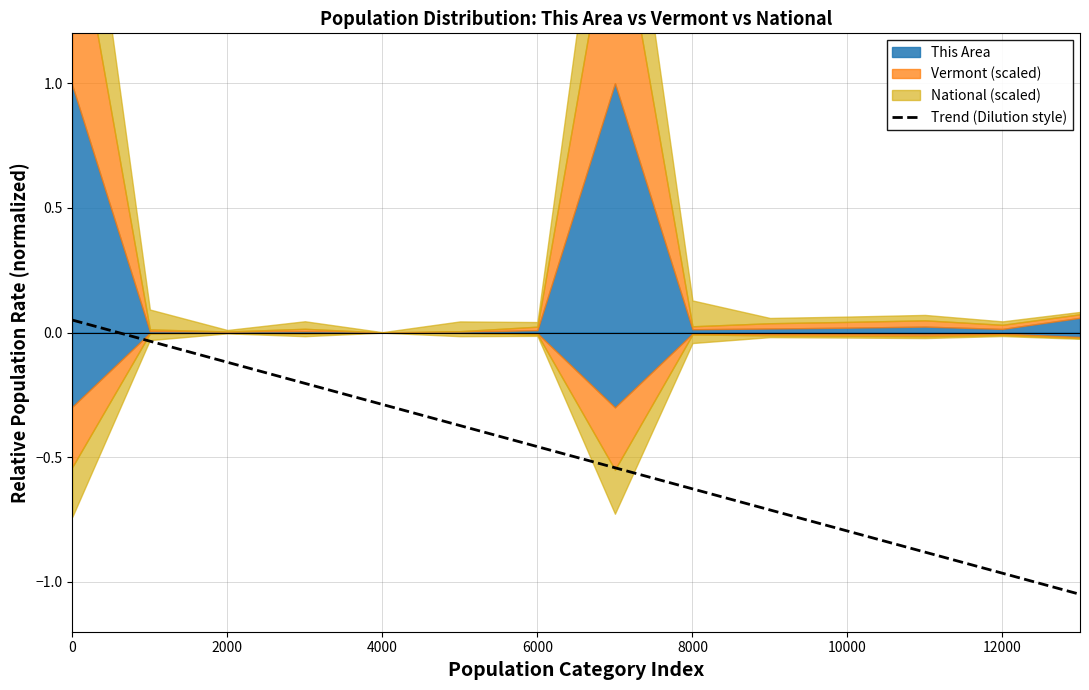

The value at 7 is -0.5. True or false?

True